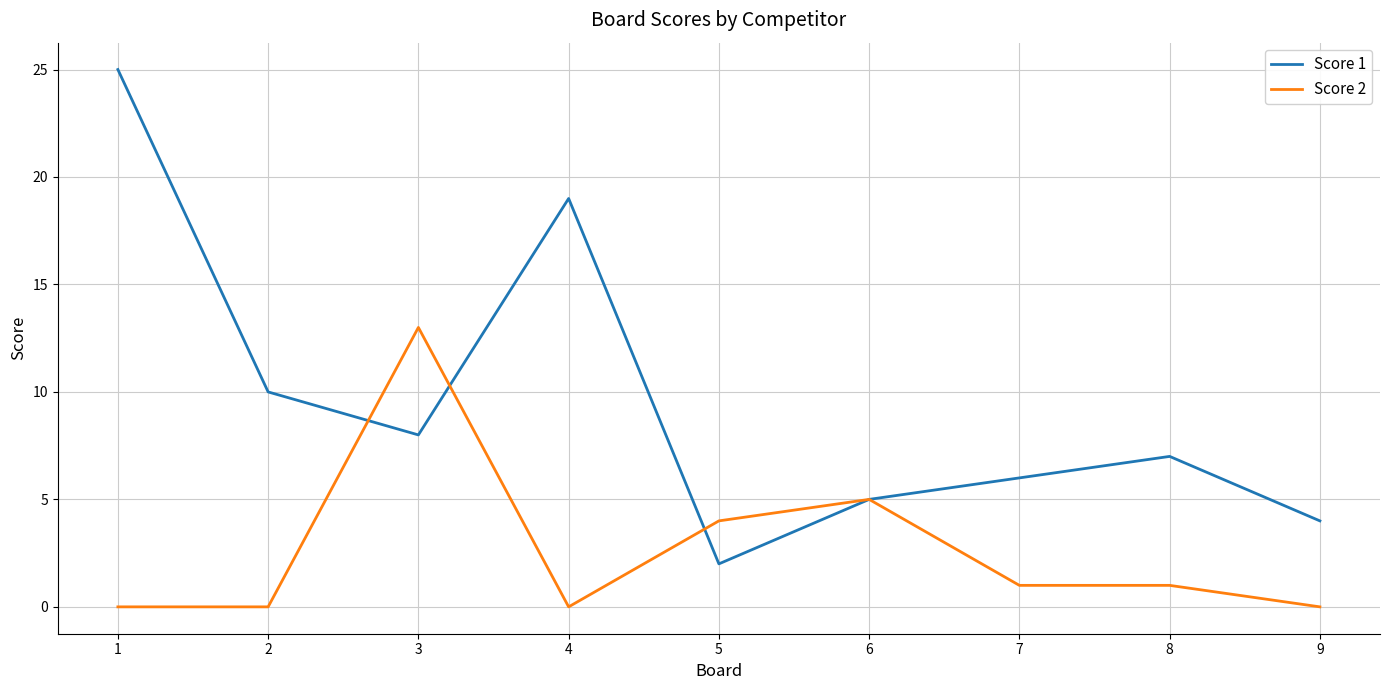

What is the difference between the second highest and second lowest values in the Score 2 series?

5